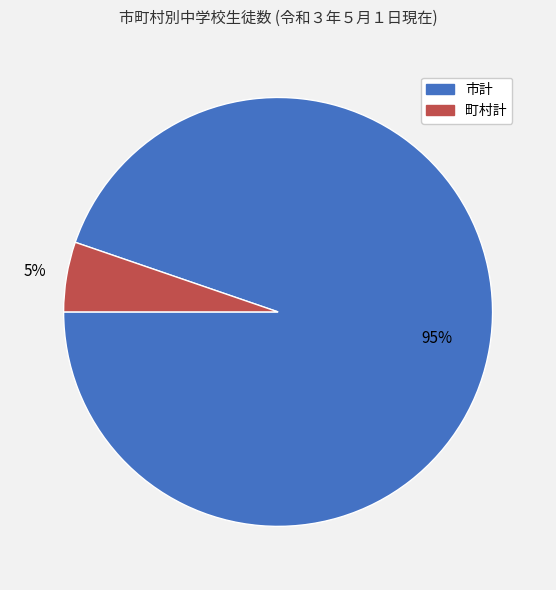

Between 市計 and 町村計, which is larger?

市計